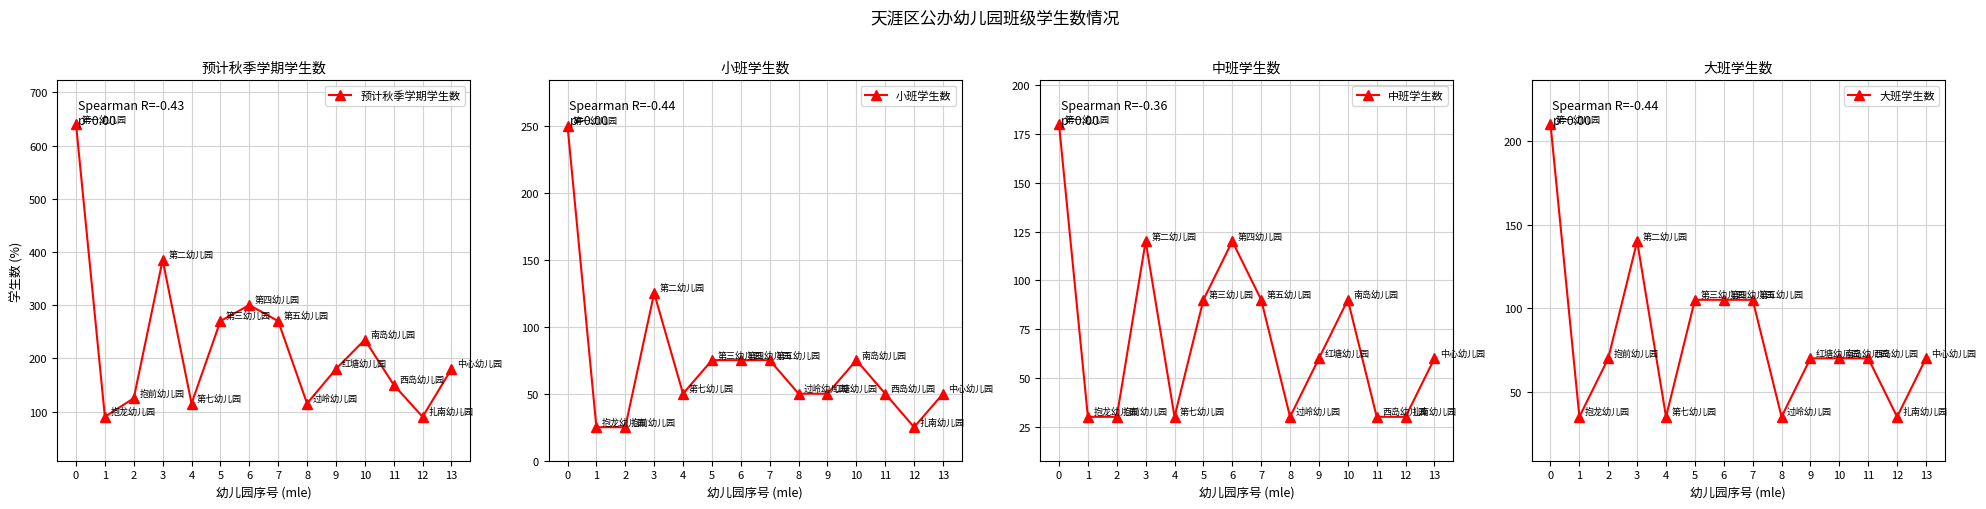

Between 4 and 8, which series saw the biggest shift?

预计秋季学期学生数